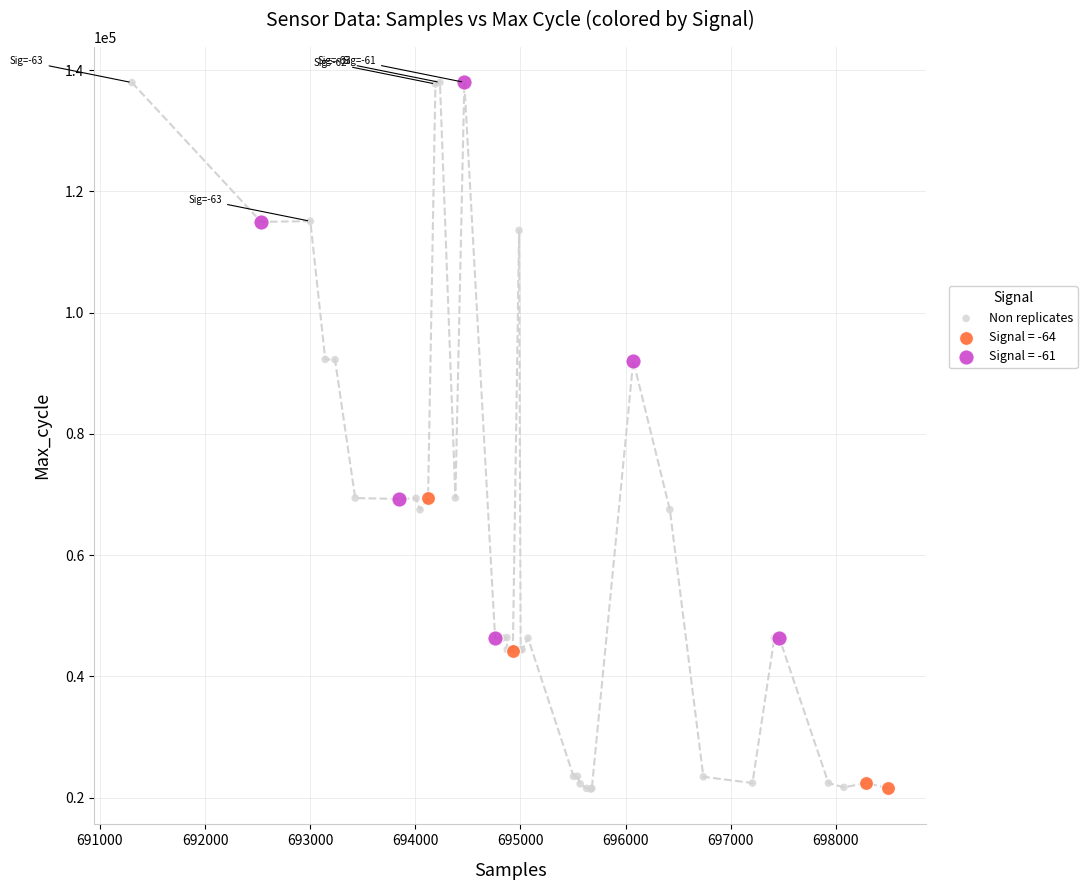

Which series has the largest Y range (max minus min)?

Non replicates